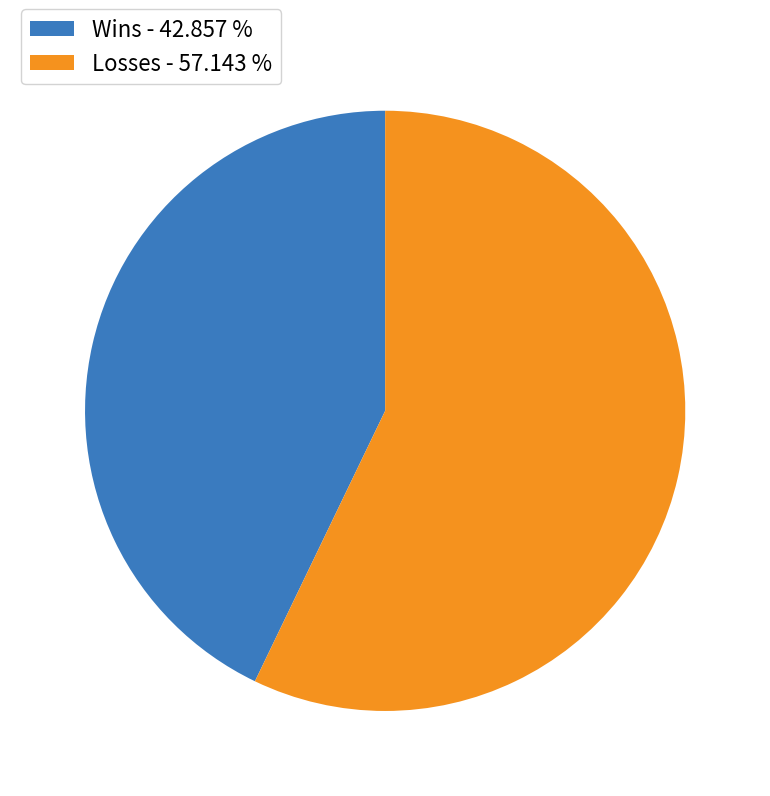

Is the sum of Wins - 42.857 % and Losses - 57.143 % greater than half?

Yes